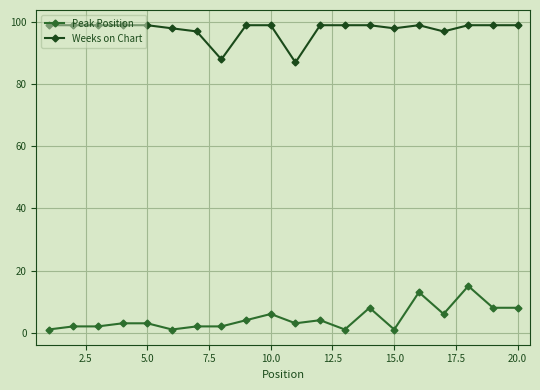

What is the average value of the Weeks on Chart series?

98